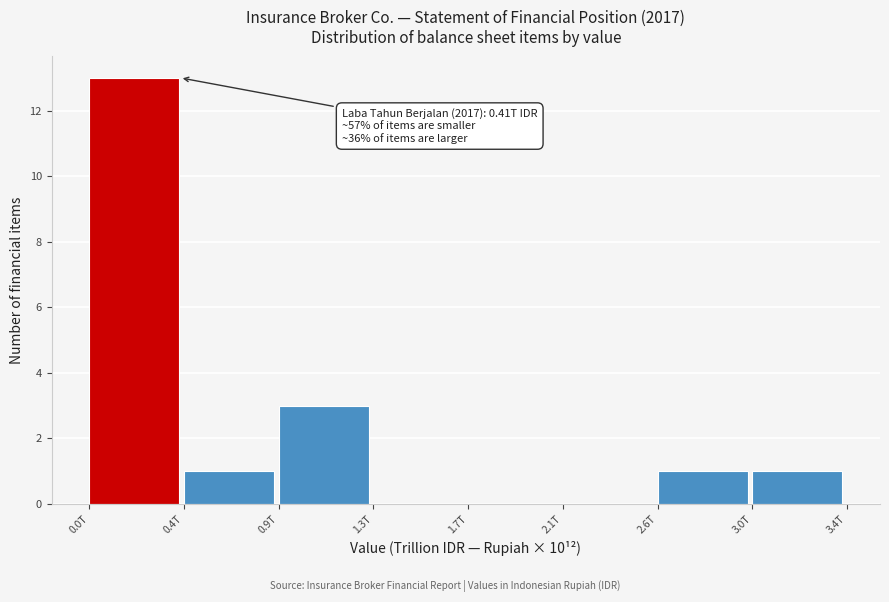

Reading left to right, transcribe all the data shown in this chart.

0.0T=13	0.4T=1	0.9T=3	1.3T=0	1.7T=0	2.1T=0	2.6T=1	3.0T=1